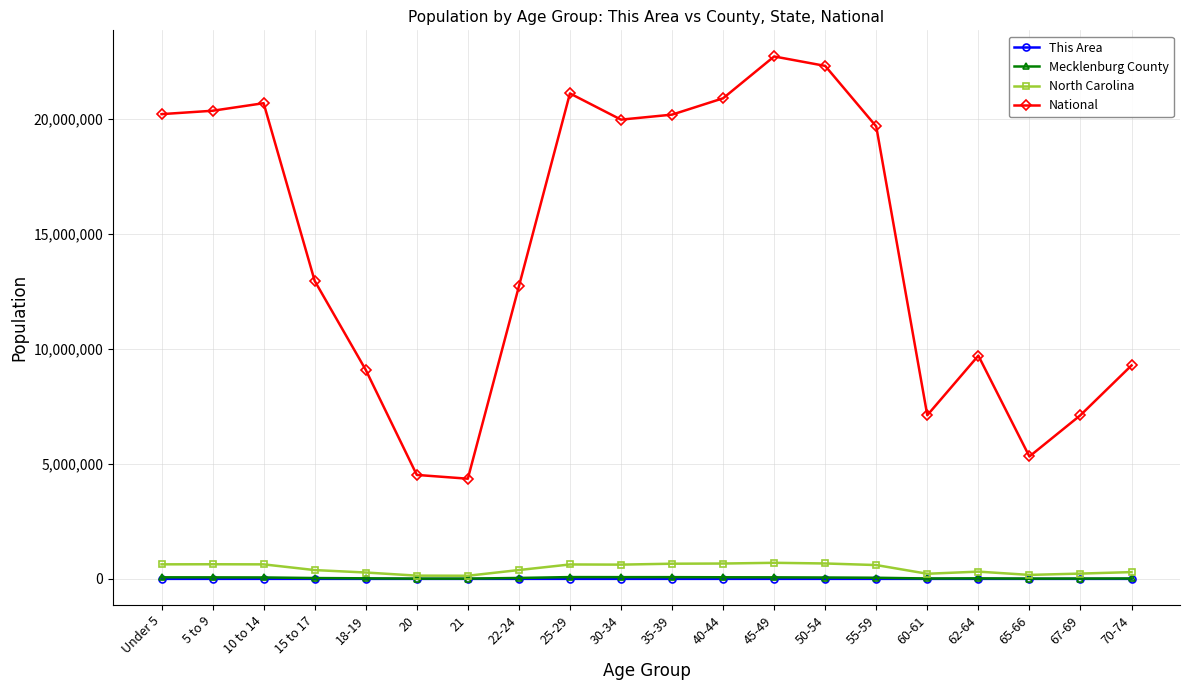

At how many categories does at least one series exceed 3433415?

20